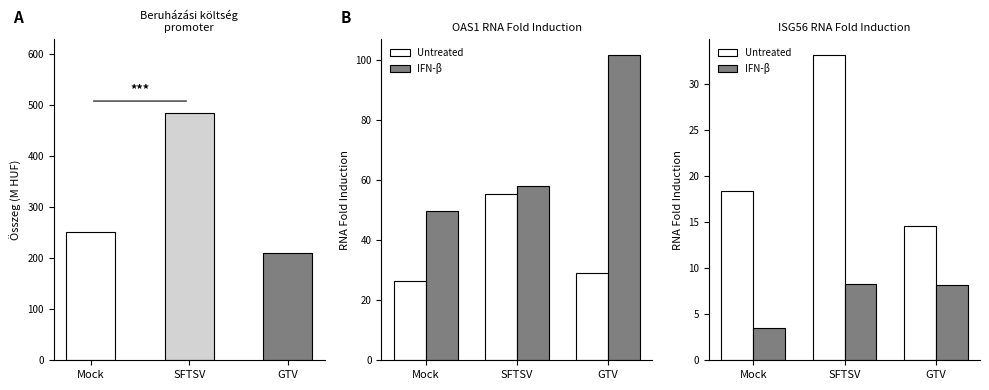

Does the chart contain any negative values?

No